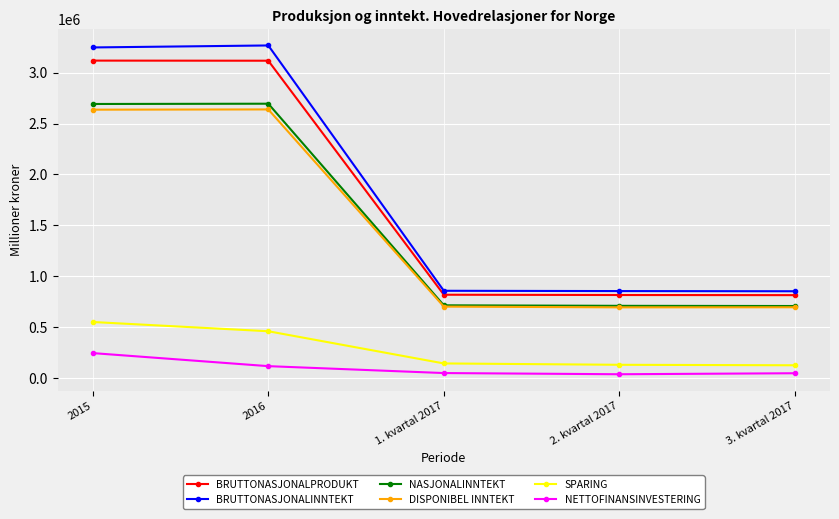

Is the value of NASJONALINNTEKT at 2016 greater than the value of SPARING at 2015?

Yes